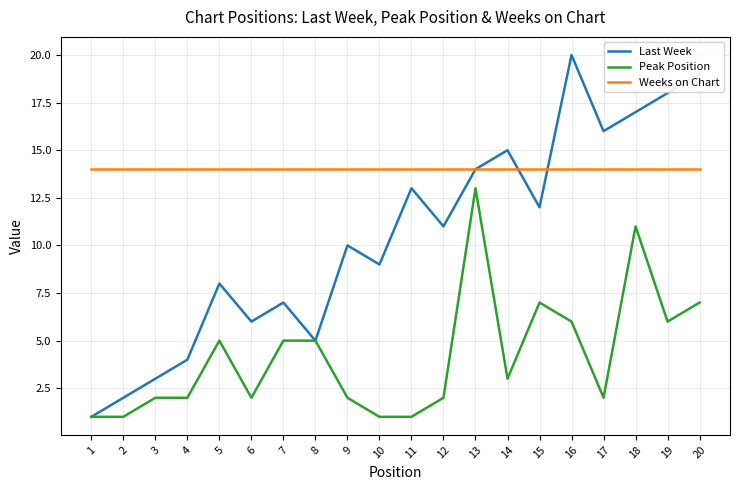

What are all the series names shown in the legend?

Last Week, Peak Position, Weeks on Chart